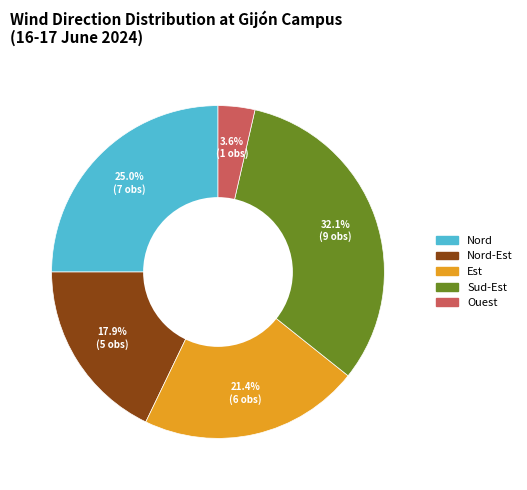

Count the number of slices in the pie.

5